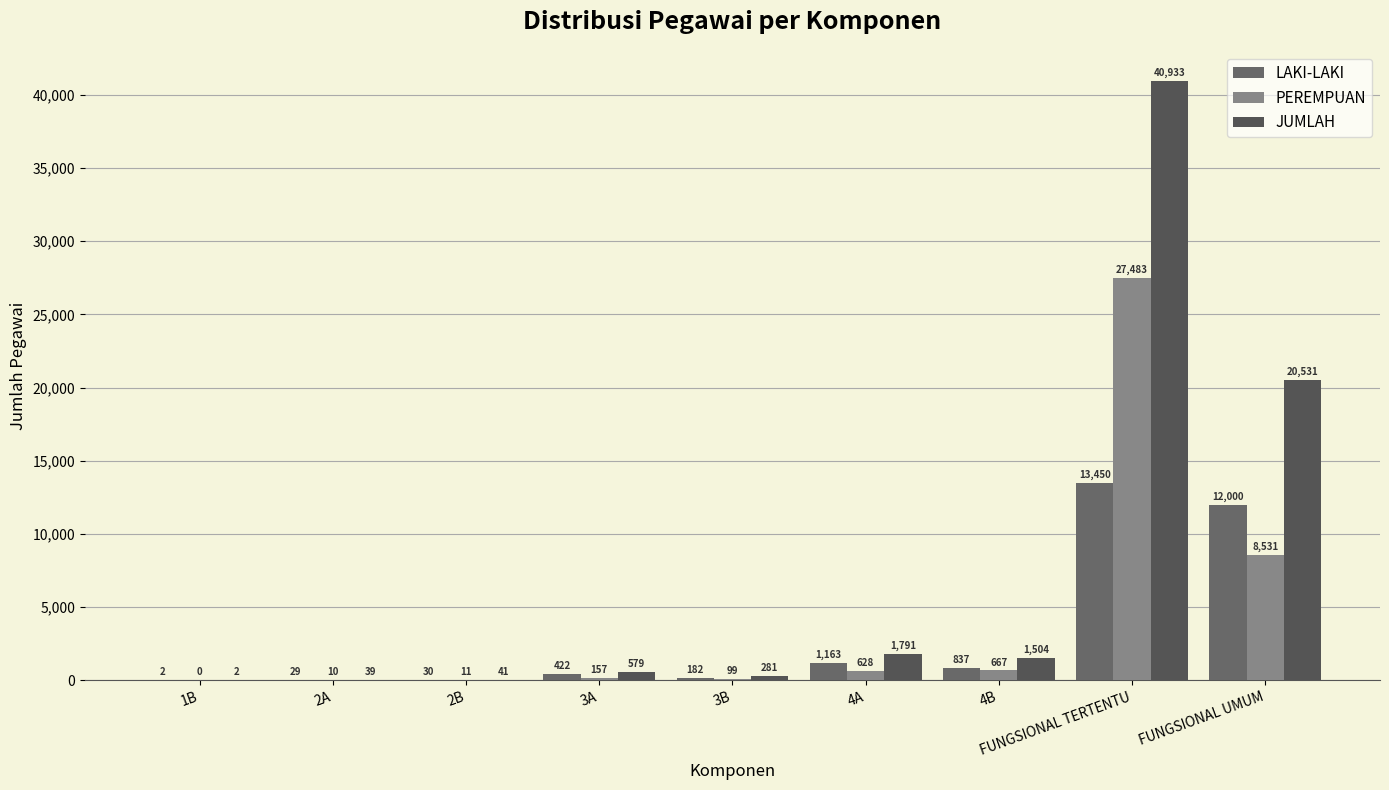

Which has a higher value, 1B or FUNGSIONAL UMUM?

FUNGSIONAL UMUM